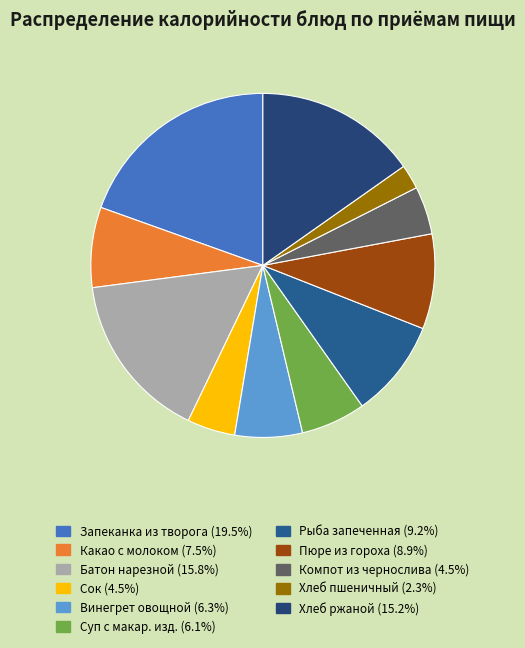

How many slices are in this pie chart?

11